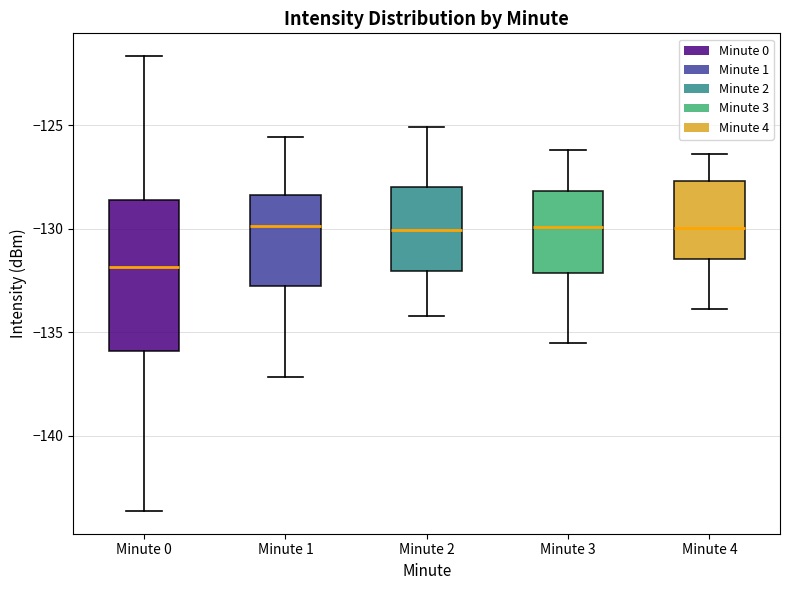

Reading left to right, read every box against the y-axis: the position of its median line, the range the box covers, and the ends of its whiskers. The values are not printed on the chart, so give them approximately, as read against the axis.

Minute 0: median -132.0, box -136.0 to -128.5, whiskers -143.5 to -121.5
Minute 1: median -130.0, box -132.5 to -128.5, whiskers -137.0 to -125.5
Minute 2: median -130.0, box -132.0 to -128.0, whiskers -134.0 to -125.0
Minute 3: median -130.0, box -132.0 to -128.0, whiskers -135.5 to -126.0
Minute 4: median -130.0, box -131.5 to -127.5, whiskers -134.0 to -126.5